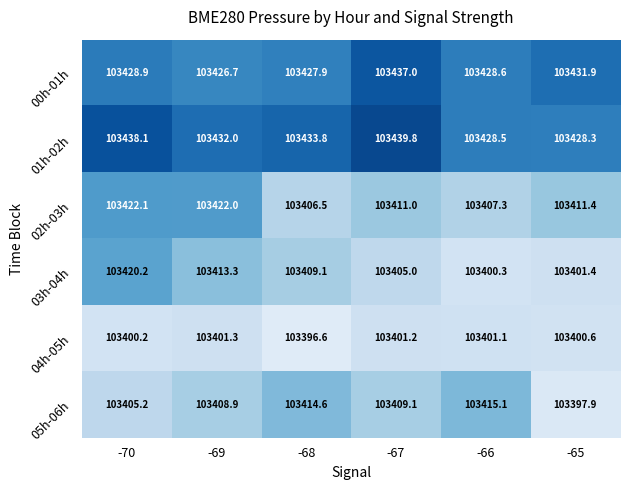

How many distinct data groups are displayed?

6